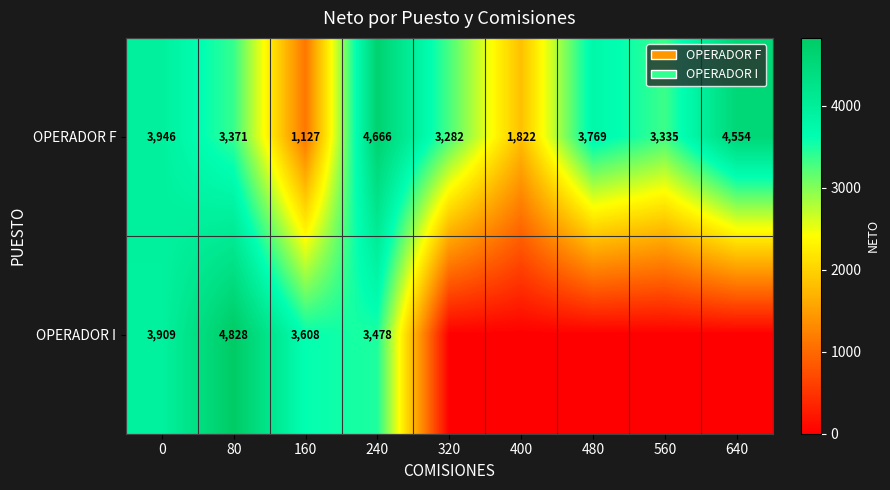

True or false: OPERADOR F has a value of 1160.6 at 480.

False